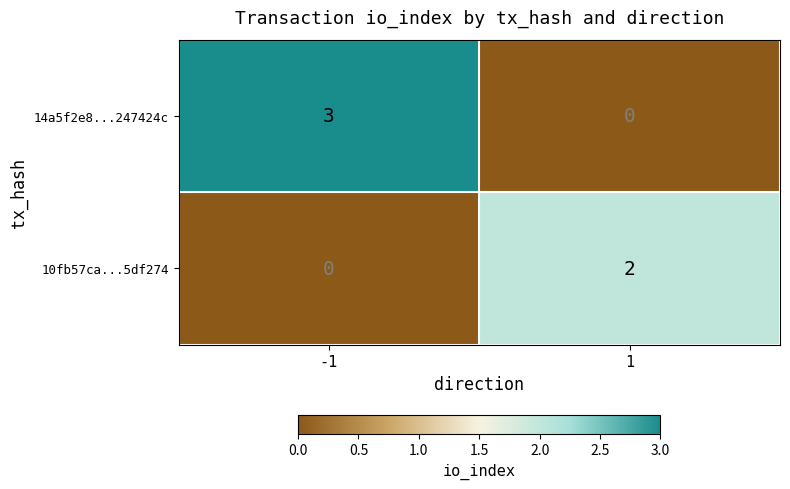

At which category is the sum across all series the highest?

-1